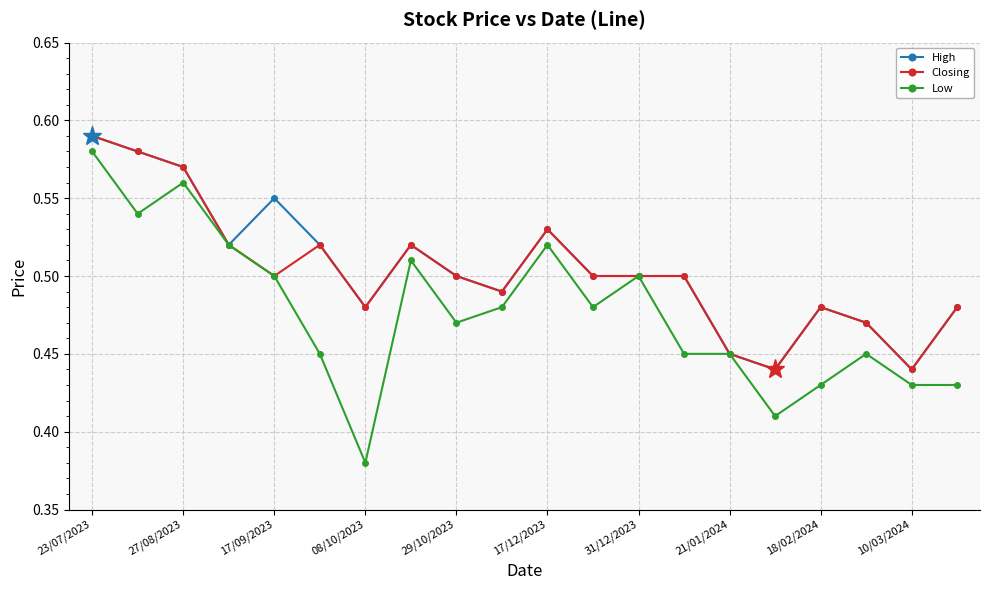

True or false: Low has more than 0 interior local peaks.

True